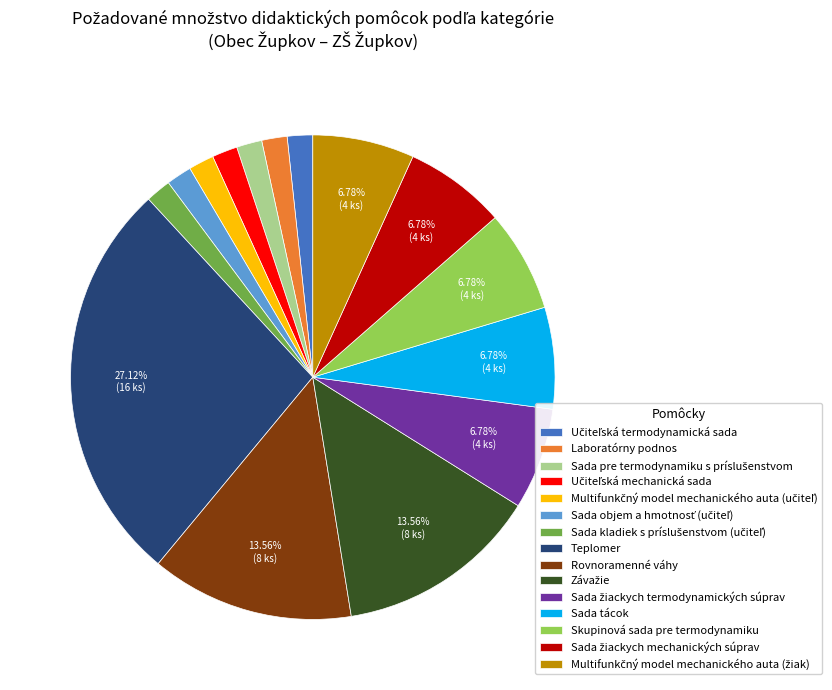

Does Teplomer account for over 50% of the chart?

No